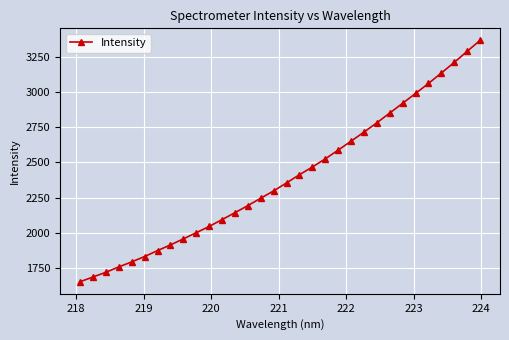

What is the smallest value displayed?

1654.6